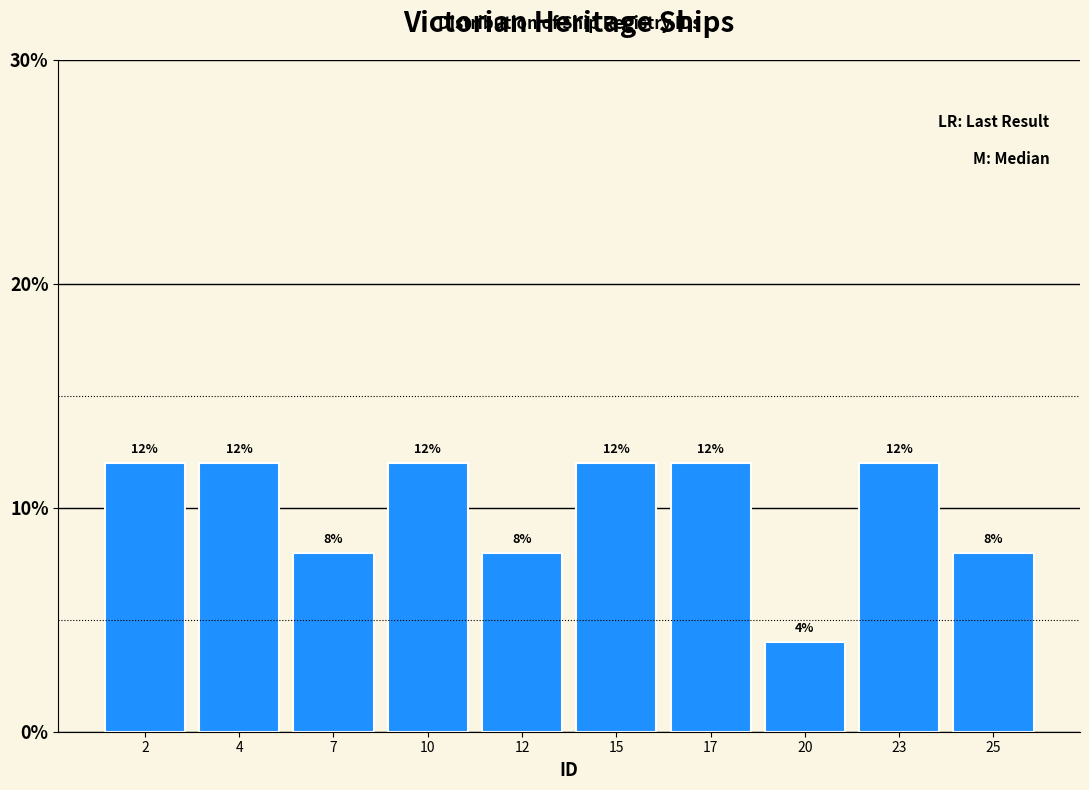

Reading left to right, extract all data points from this chart.

2=12	4=12	7=8	10=12	12=8	15=12	17=12	20=4	23=12	25=8